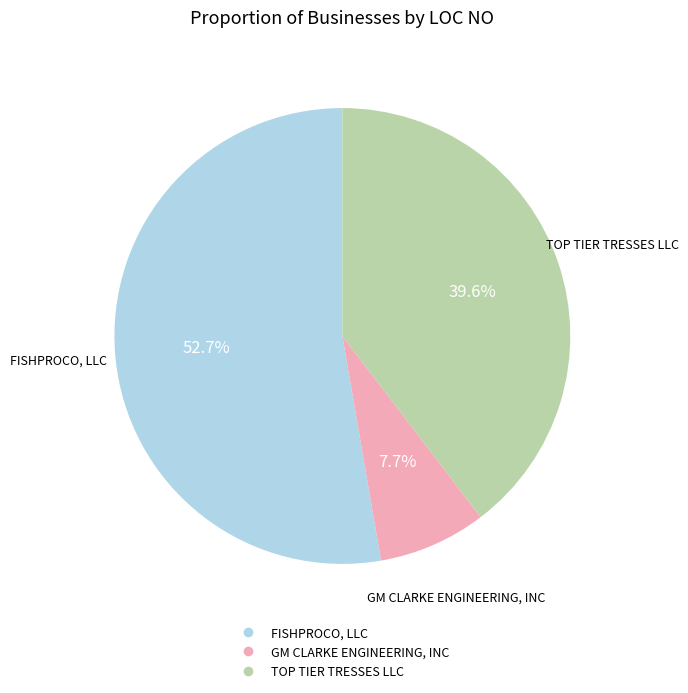

Does any single category account for the majority?

Yes